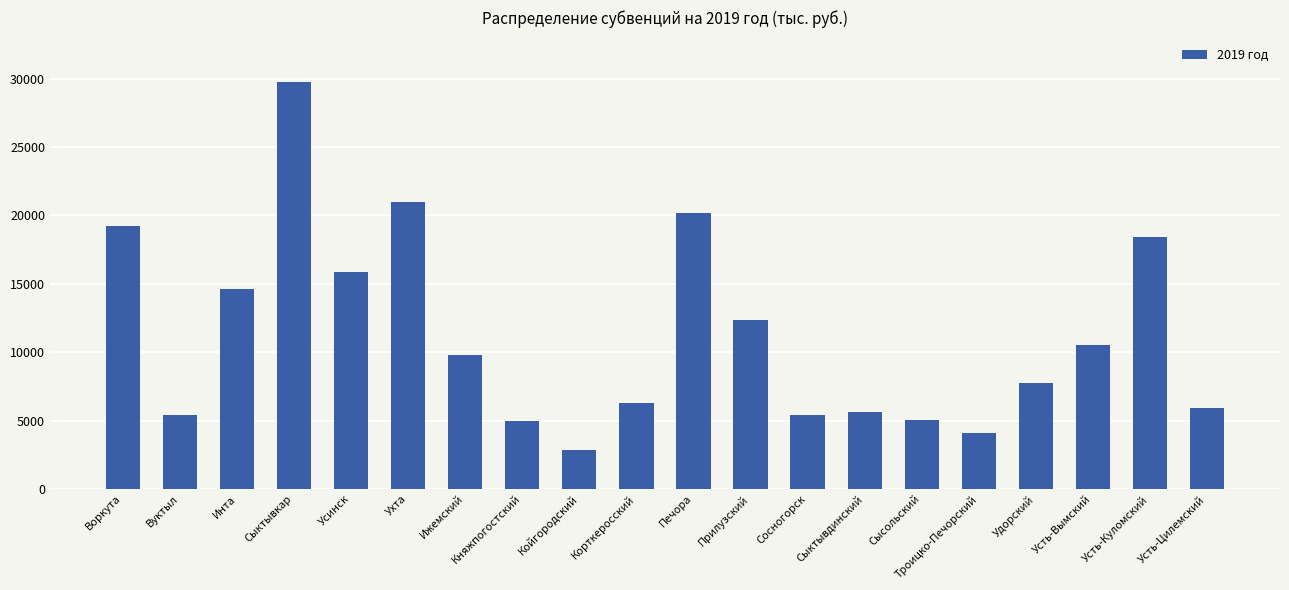

What position from the left is Сысольский?

15